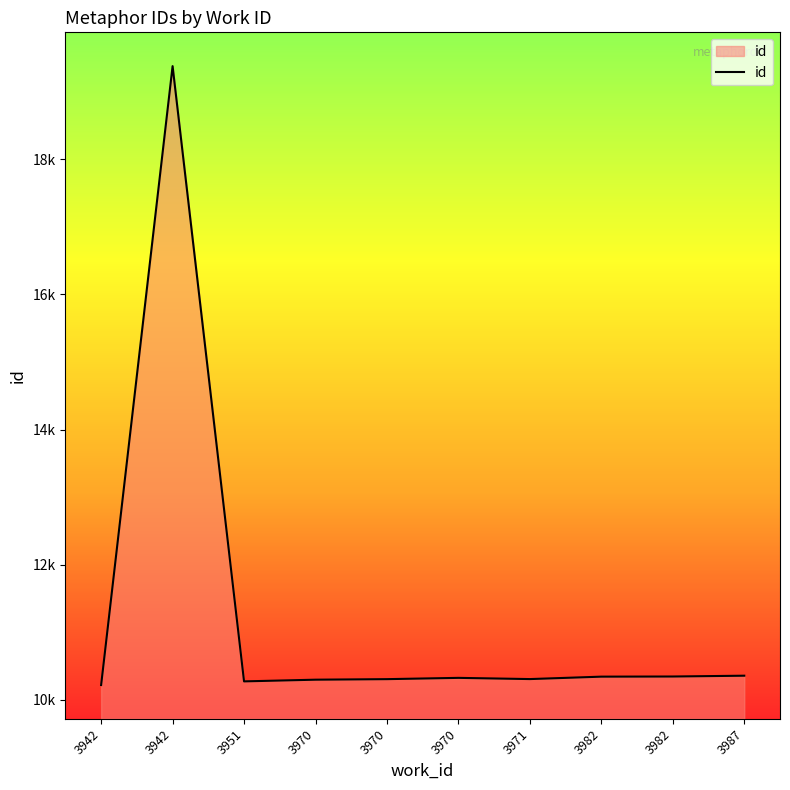

Where is the first local maximum?

3942